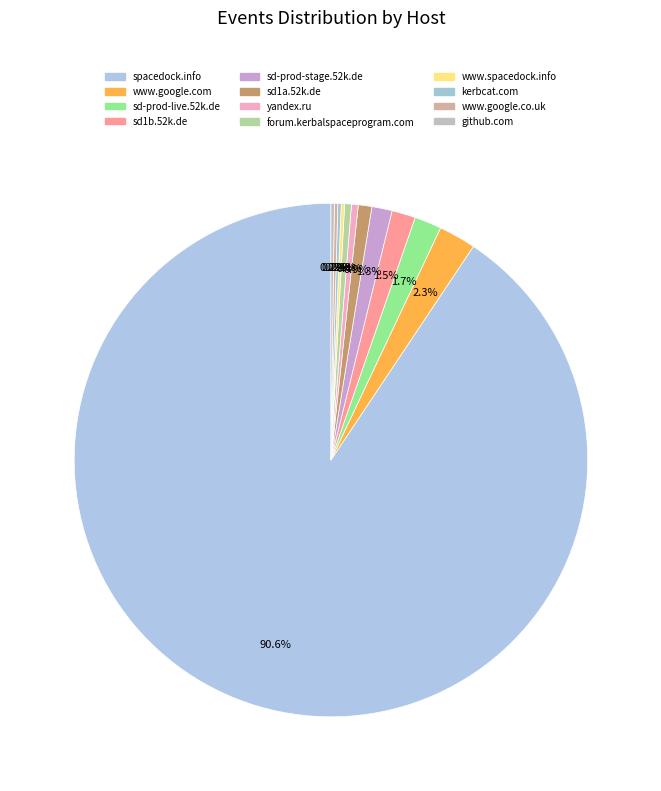

True or false: spacedock.info accounts for 91% of the total.

True